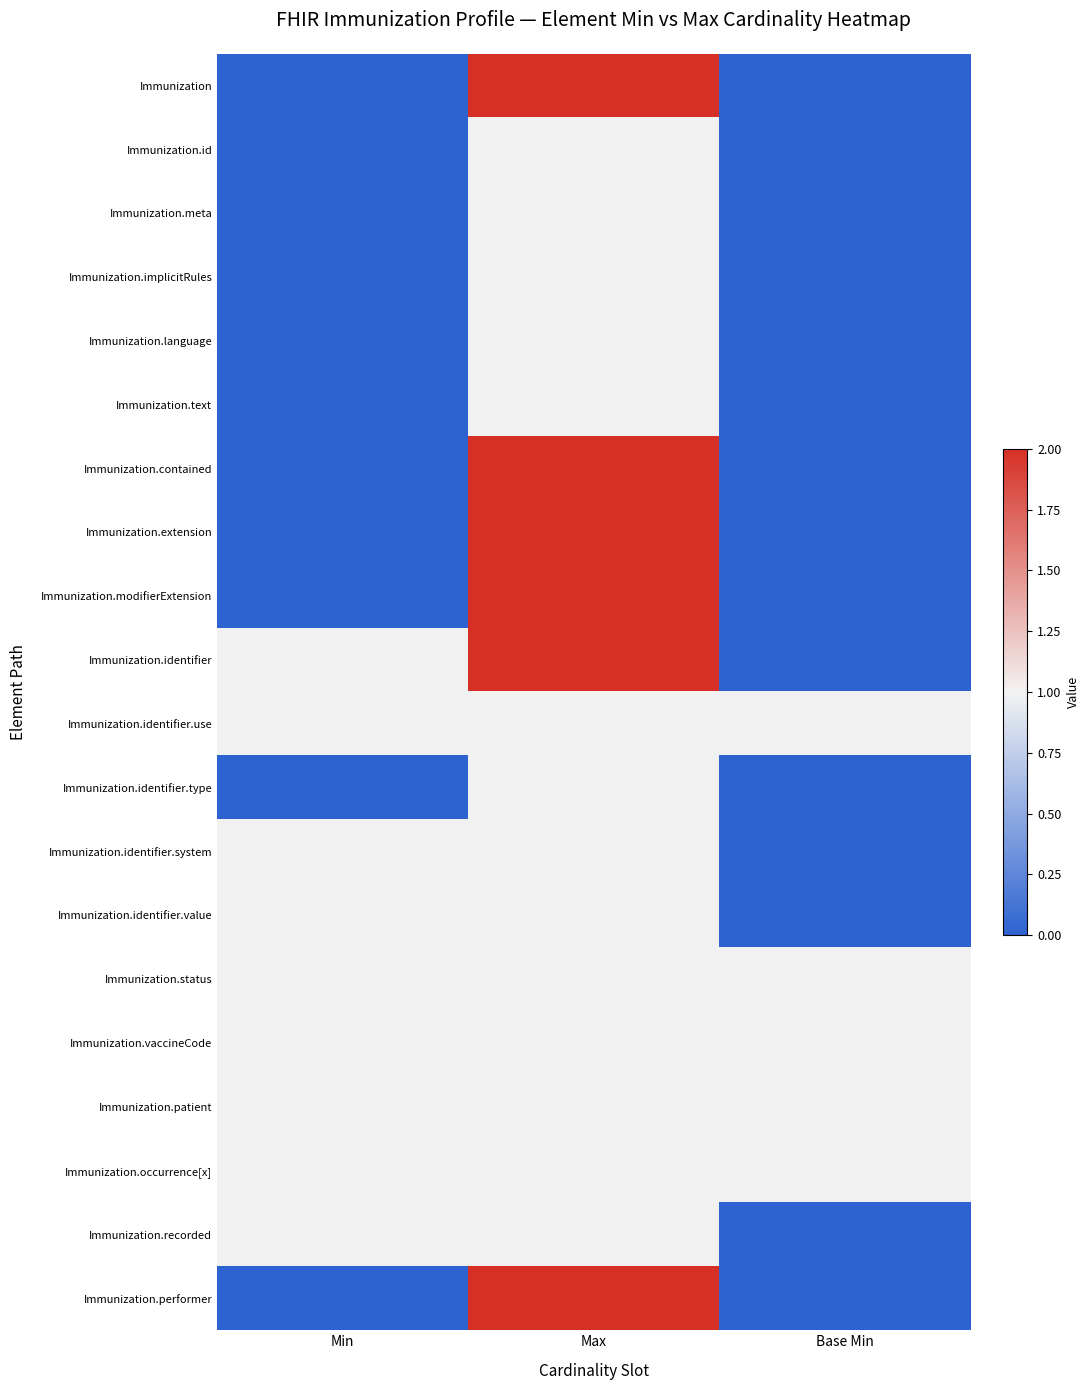

At how many categories does at least one series exceed 0?

3